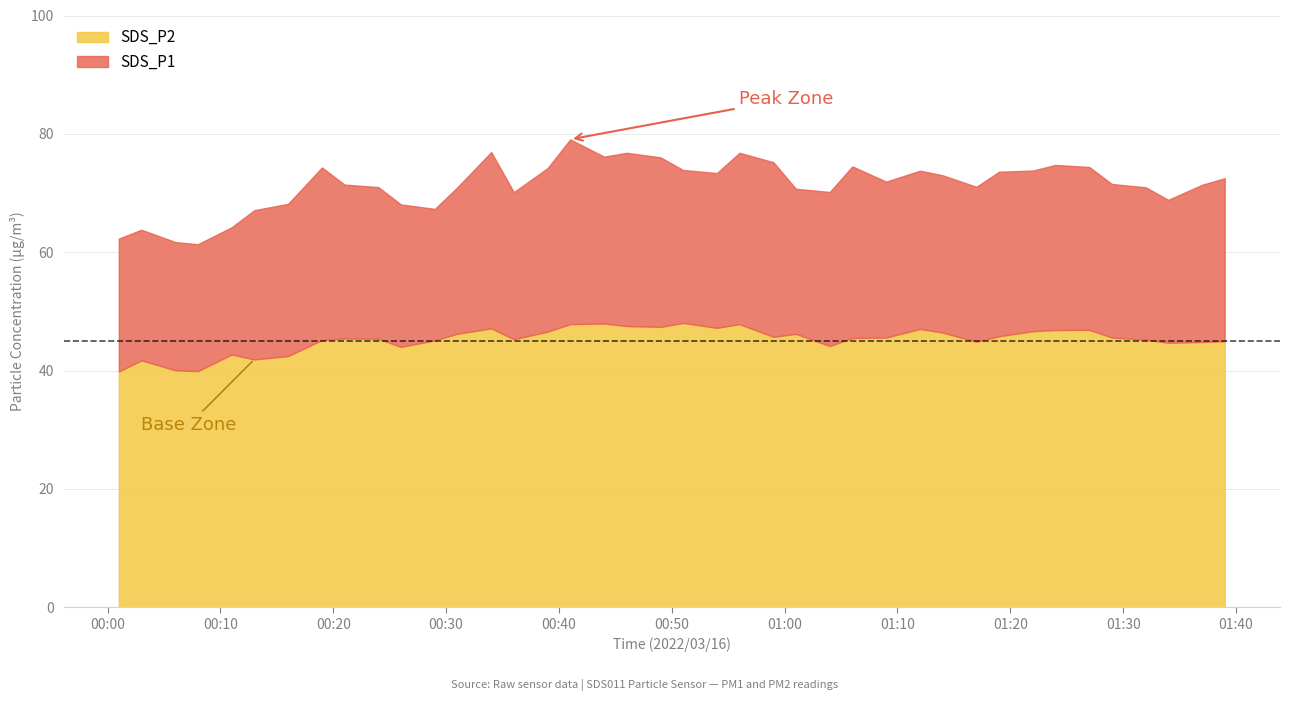

What is the lowest value of the SDS_P2 series?

39.9